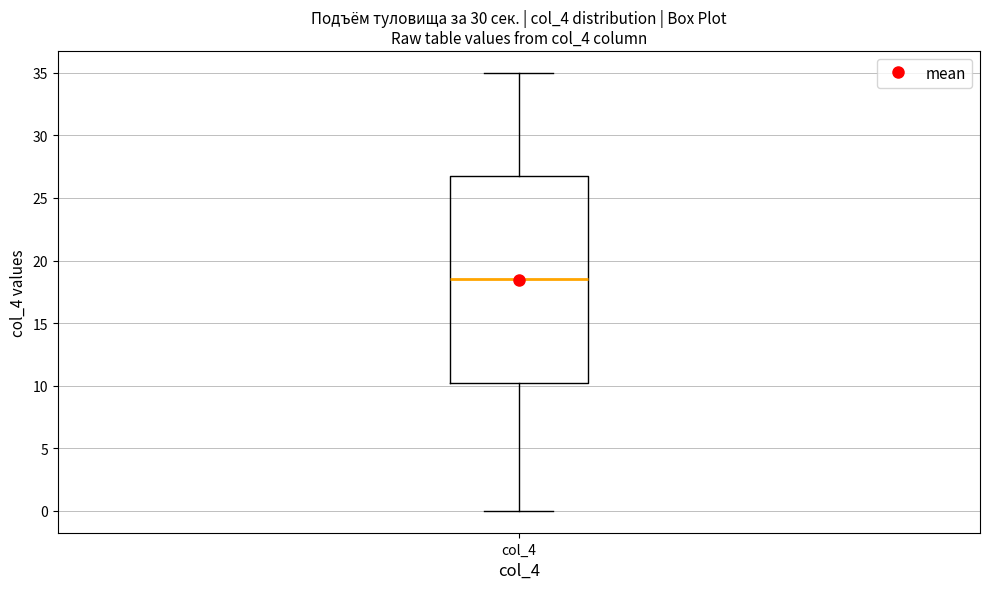

Where does the upper whisker of the box for col_4 end on the y-axis? The values are not printed on the chart, so give them approximately, as read against the axis.

35.0